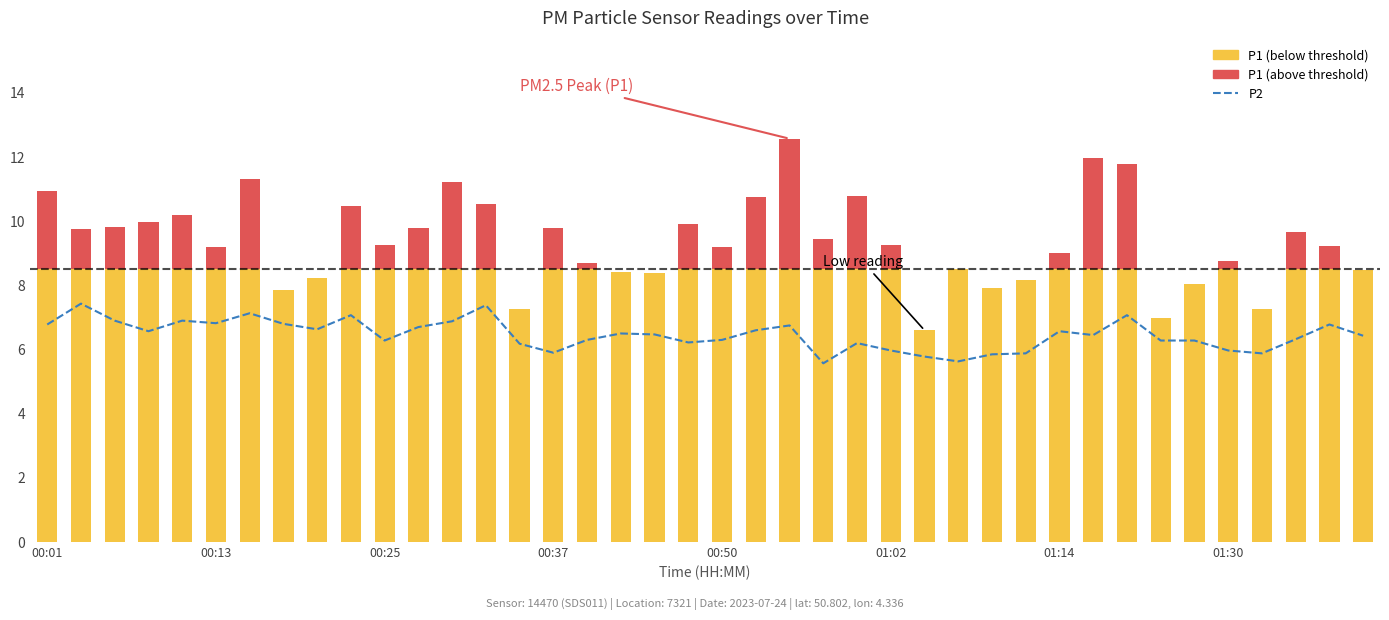

What is the difference between the second highest and minimum values?

1.8